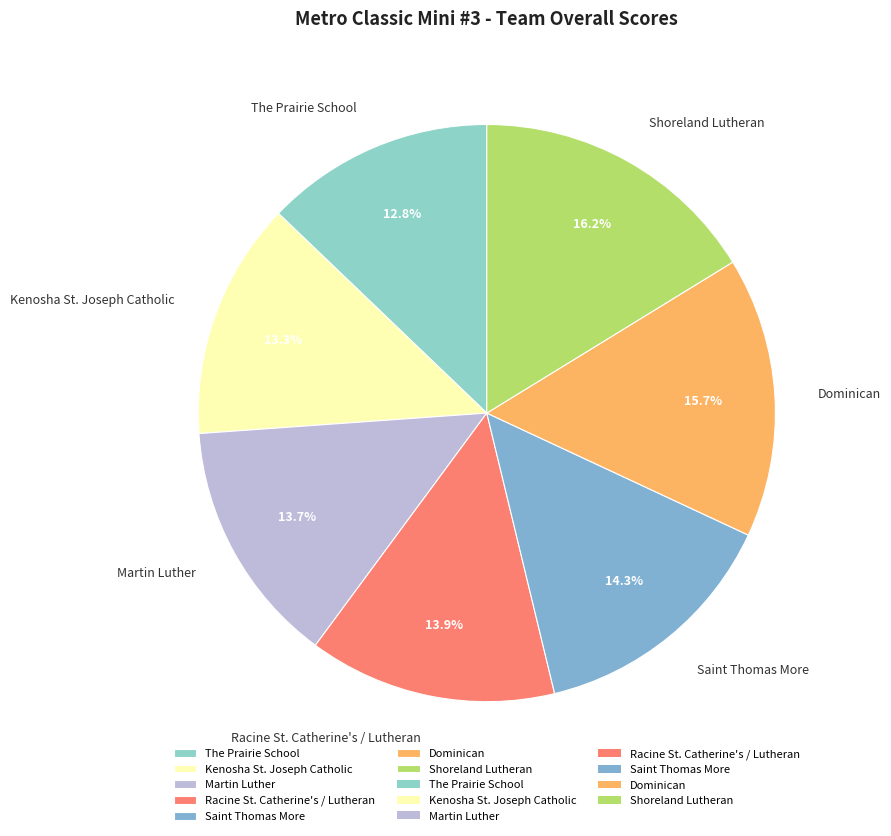

True or false: Saint Thomas More accounts for 14% of the total.

True